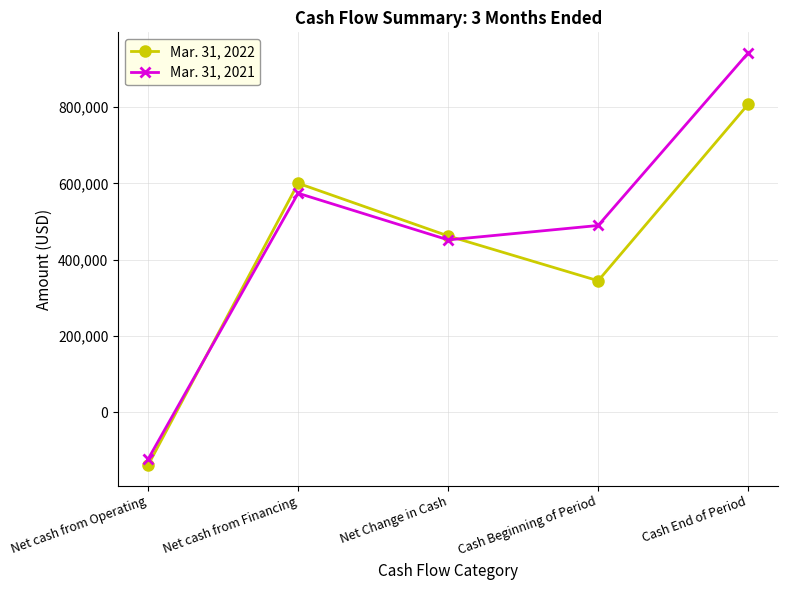

At which label does Mar. 31, 2022 first exceed 462203?

Net cash from Financing